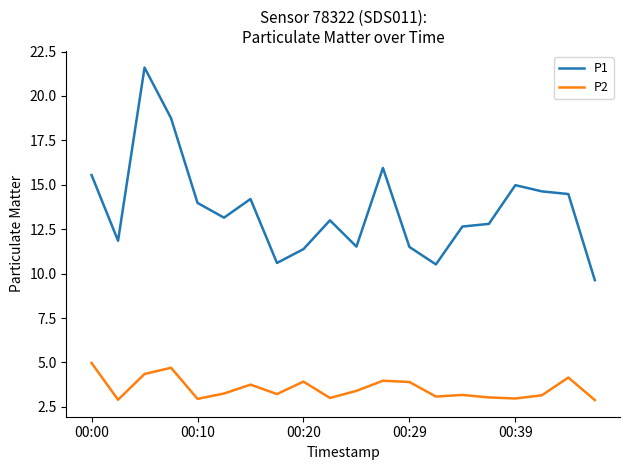

True or false: P1 and P2 intersect in this chart.

False